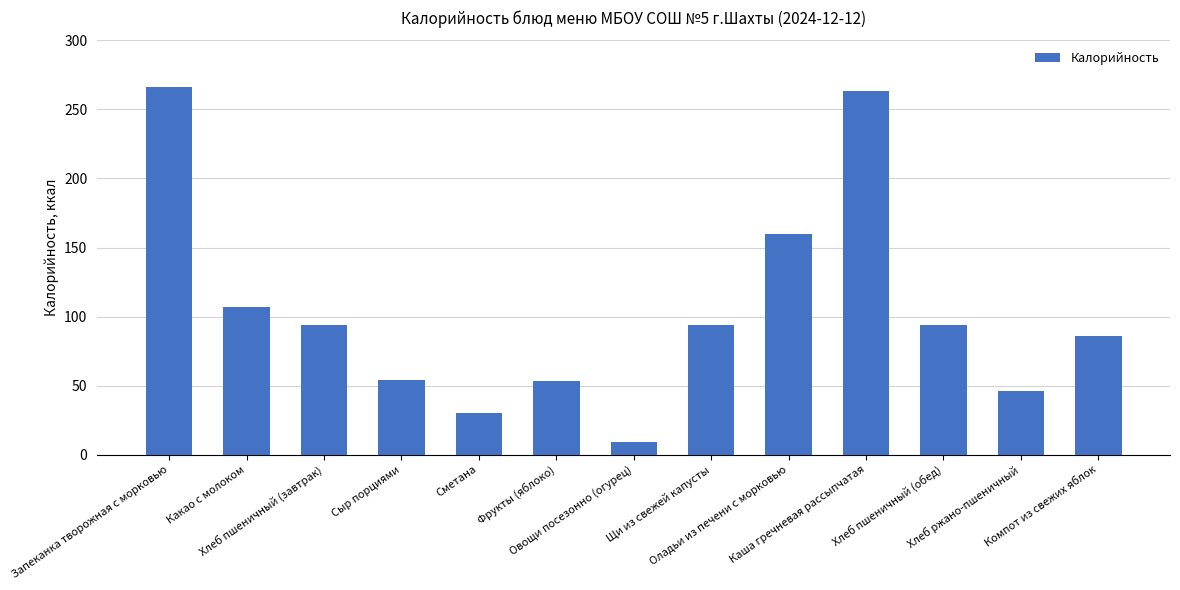

What is the sum of all values?

1356